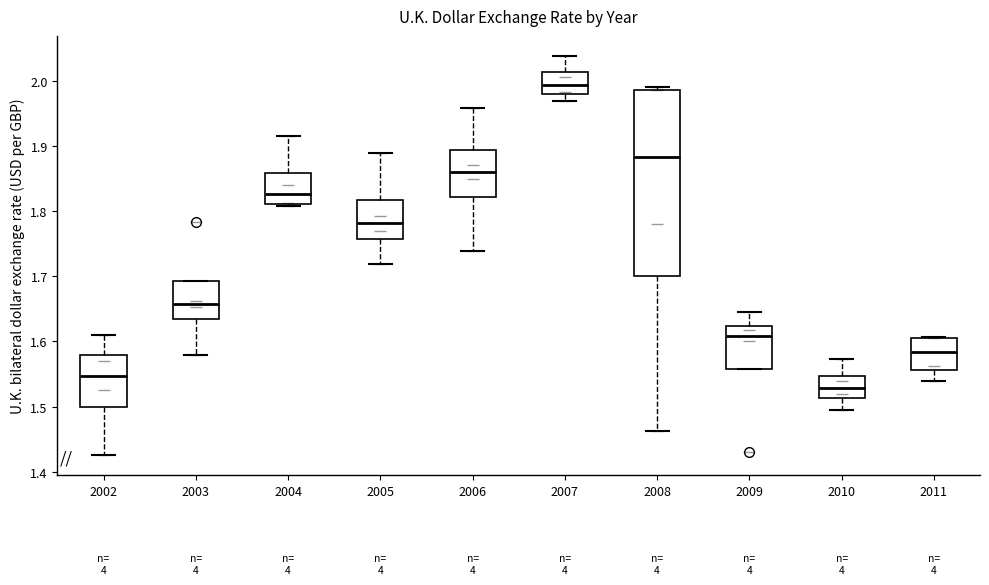

Where does the lower whisker of the box at x = 2007 end on the y-axis? The values are not printed on the chart, so give them approximately, as read against the axis.

1.97